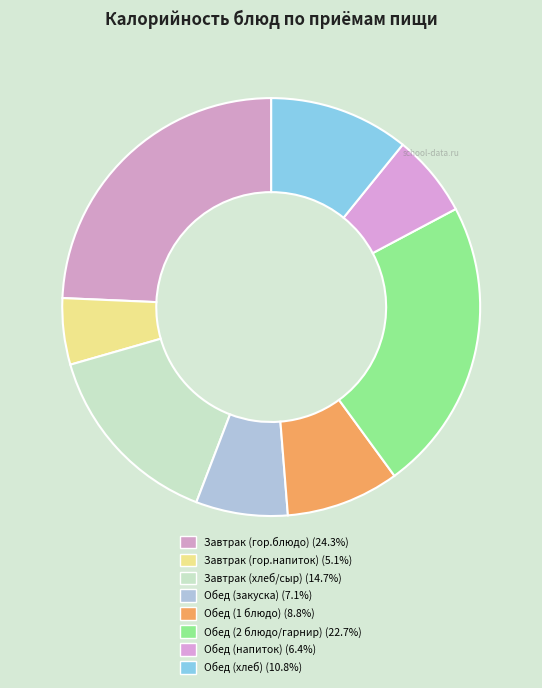

How many slices are in this pie chart?

8